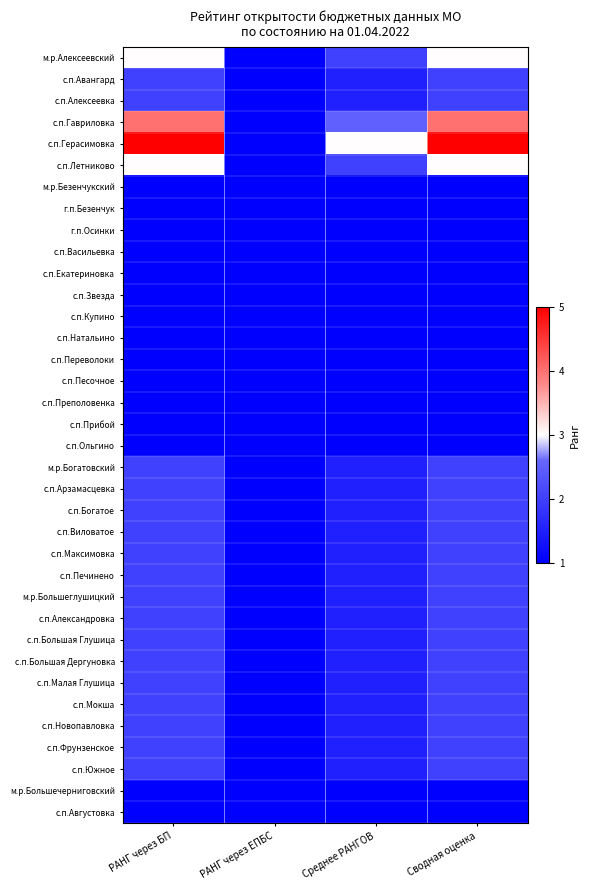

At how many categories does at least one series exceed 4?

2